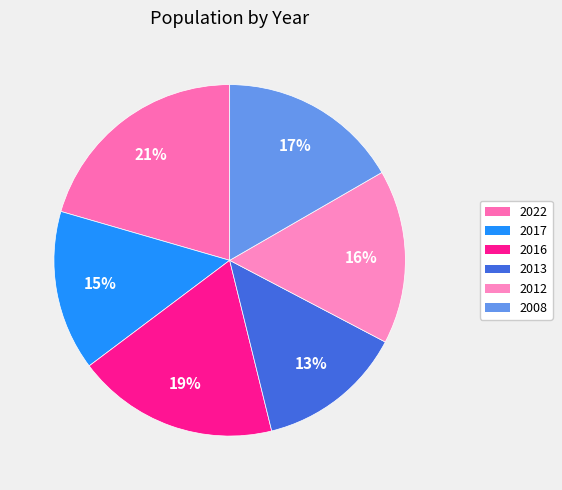

Which category has the biggest portion of the pie?

2022